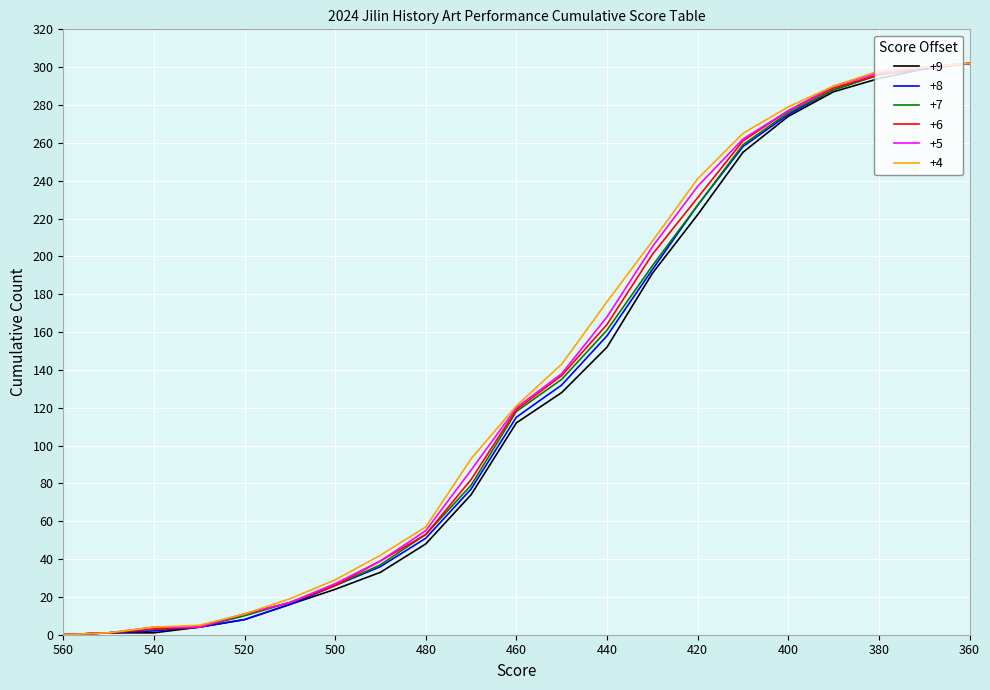

At which category is the sum across all series the highest?

360